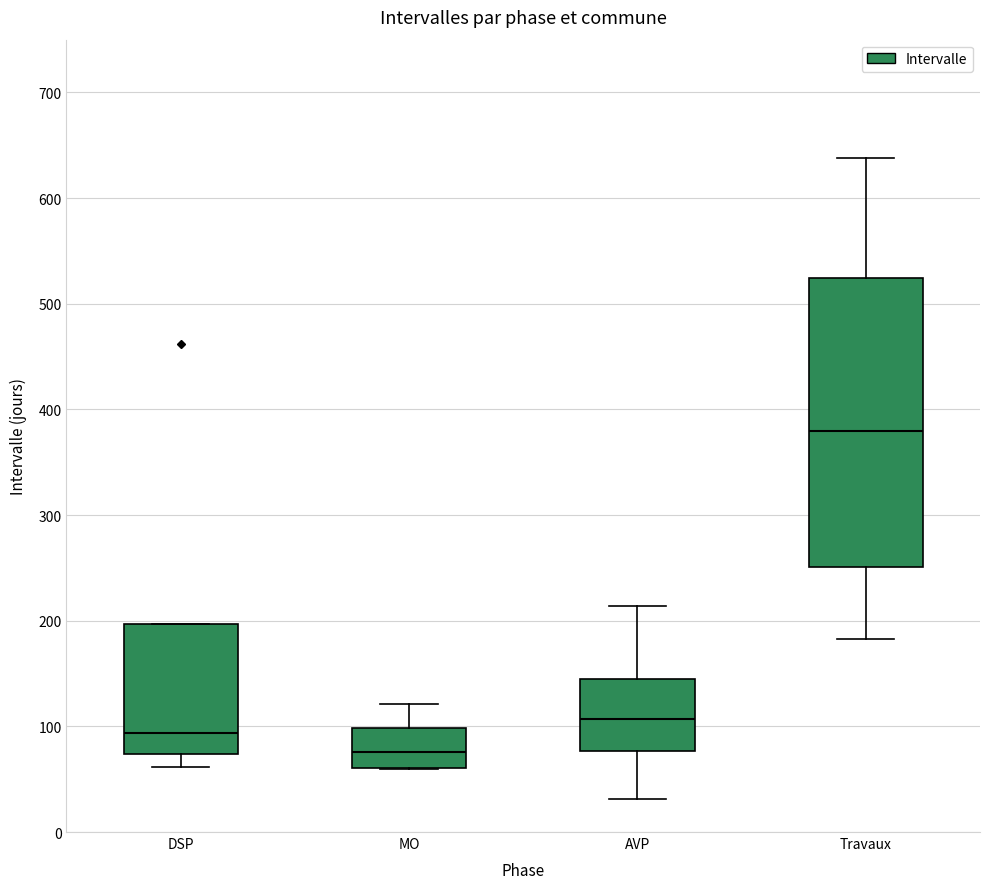

Which box's median line is the lowest?

MO